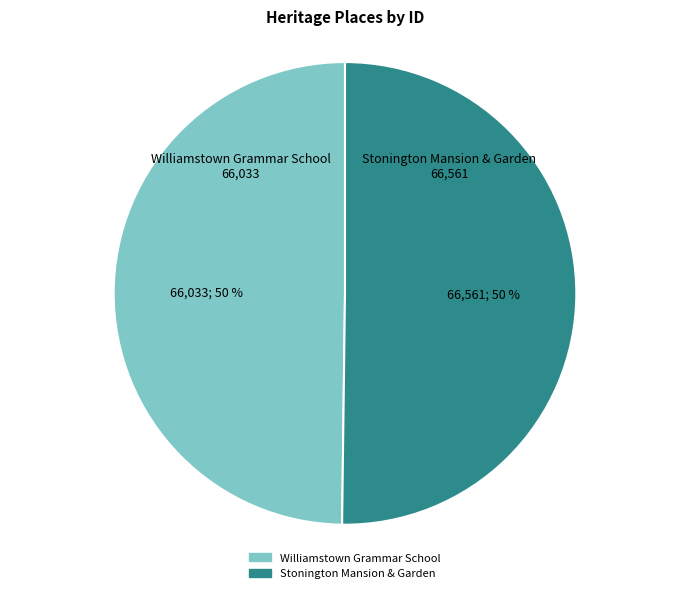

The Stonington Mansion & Garden slice represents 50% of the pie. True or false?

True